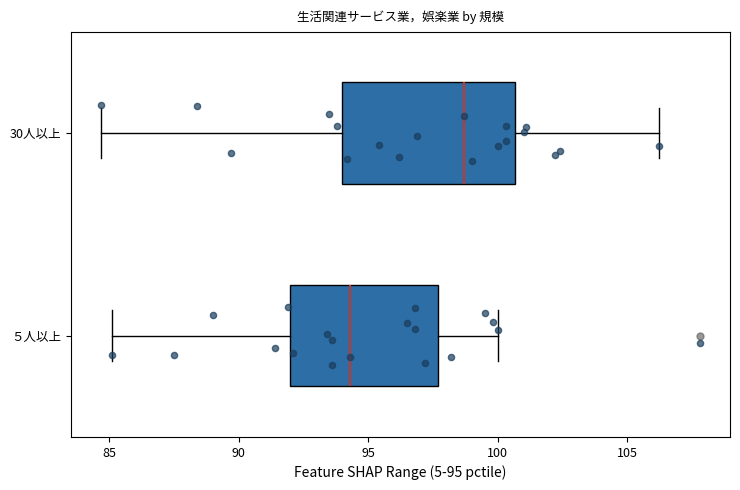

Comparing the boxes themselves (not the whiskers), which one is the widest?

30人以上